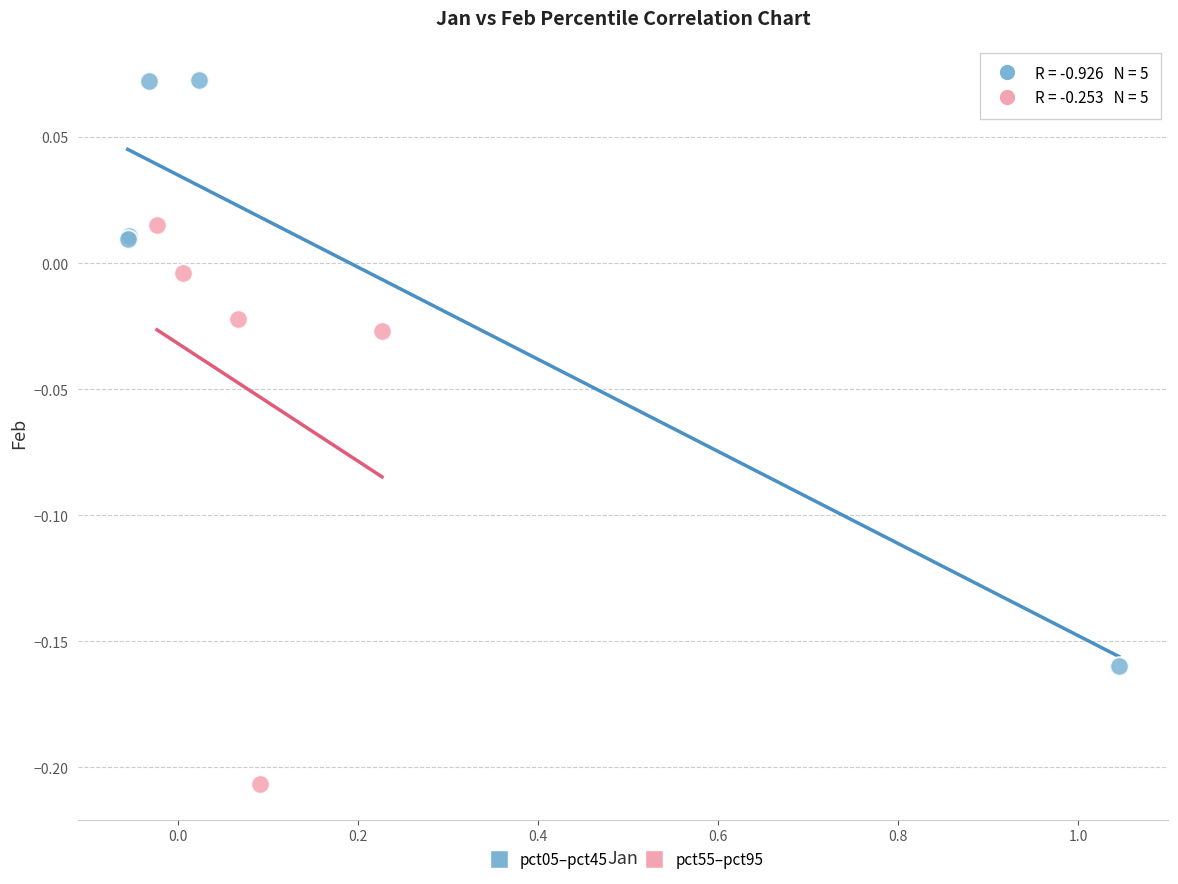

Which series reaches the maximum Y coordinate?

pct05–pct45